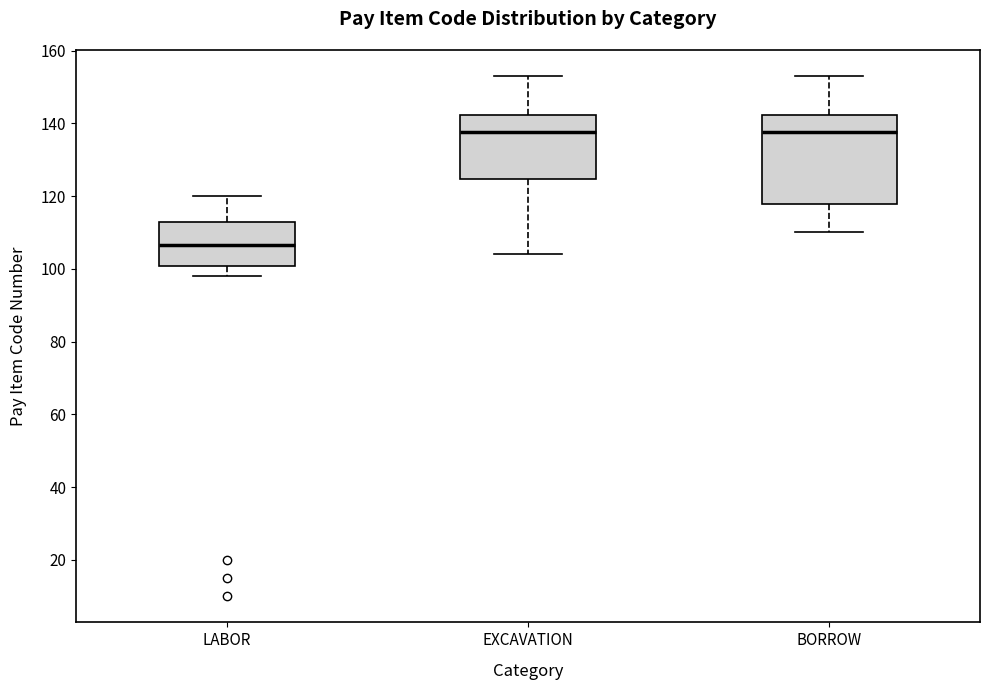

Reading left to right, read every box against the y-axis: the position of its median line, the range the box covers, and the ends of its whiskers. The values are not printed on the chart, so give them approximately, as read against the axis.

LABOR: median 106, box 100 to 112, whiskers 98 to 120
EXCAVATION: median 138, box 124 to 142, whiskers 104 to 154
BORROW: median 138, box 118 to 142, whiskers 110 to 154